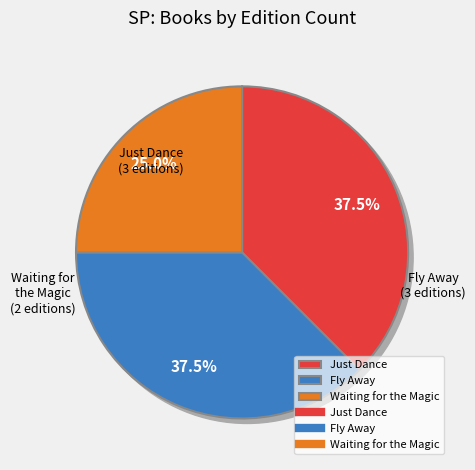

To the nearest percent, what percentage of the pie is Just Dance?

38%